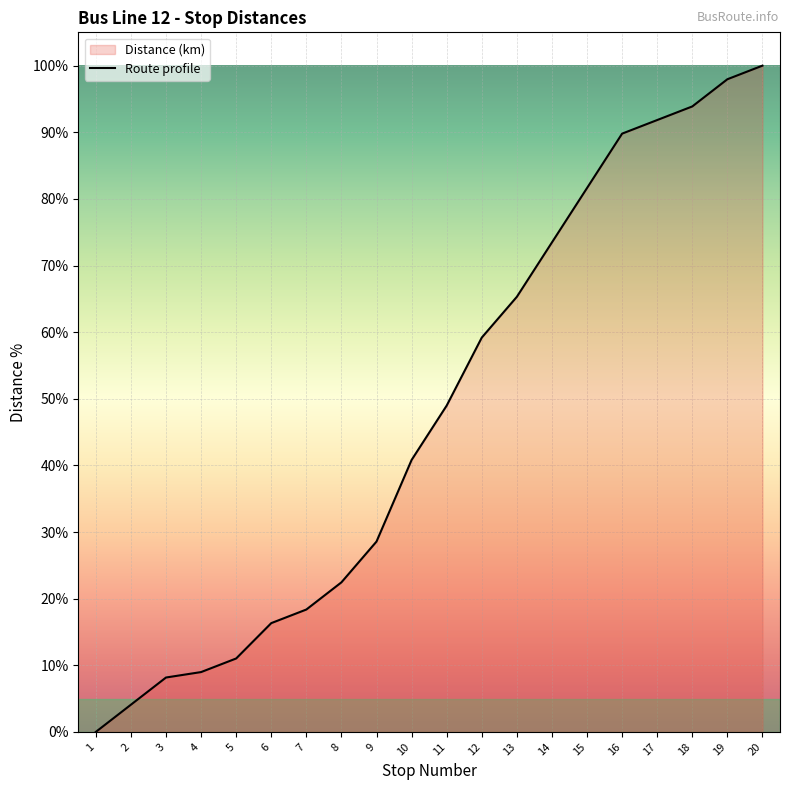

What is the difference between the maximum and second lowest values?

95.9